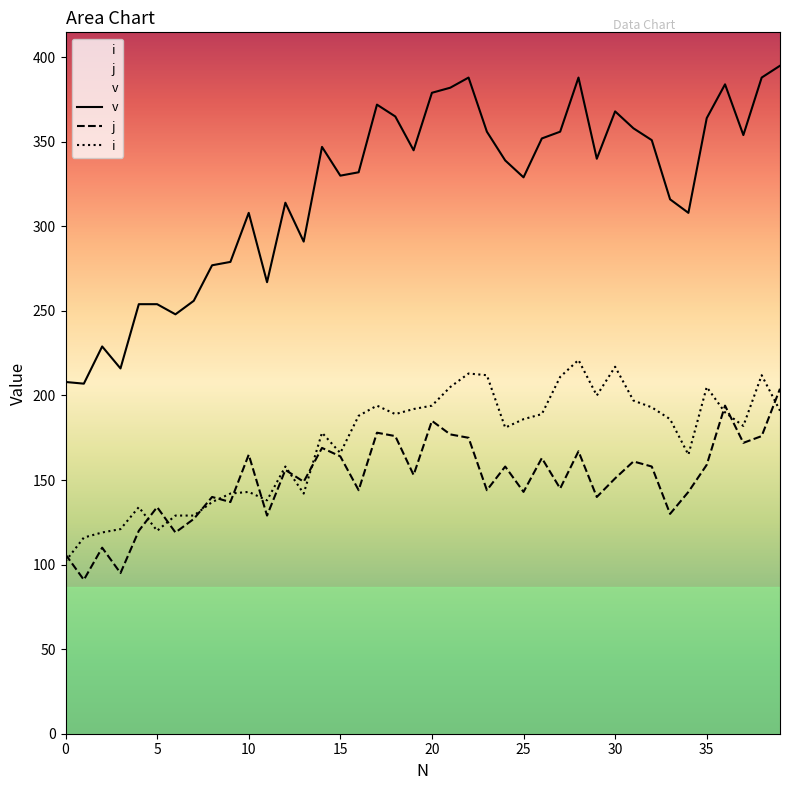

What is the minimum value shown in the chart?

91